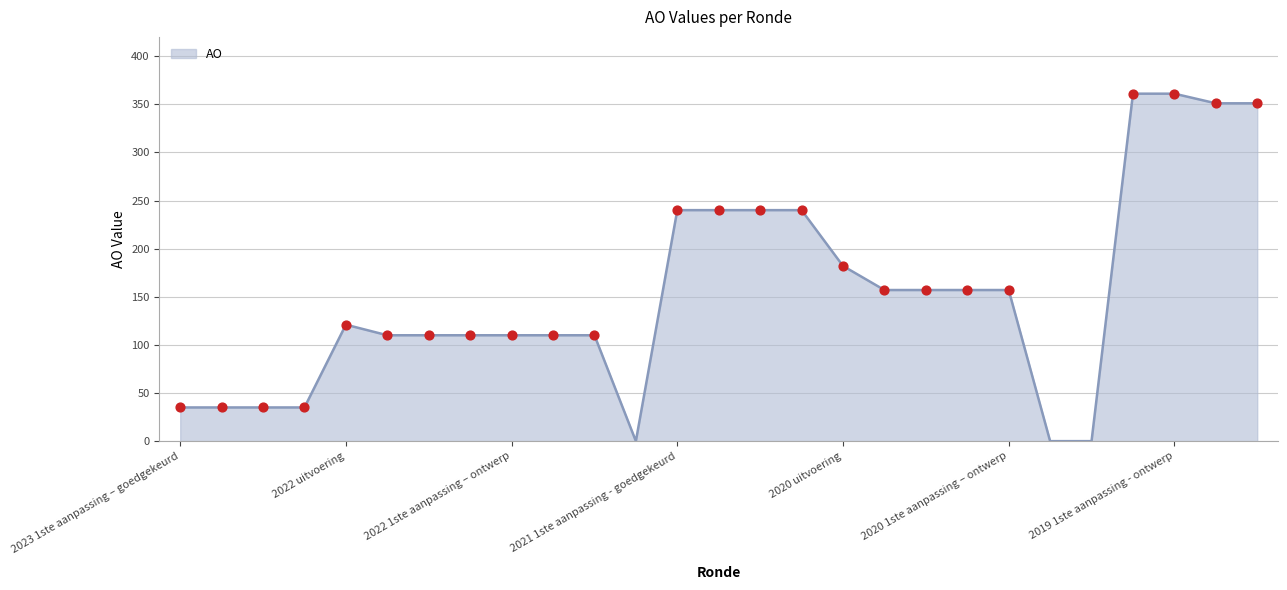

What is the greatest value displayed?

361